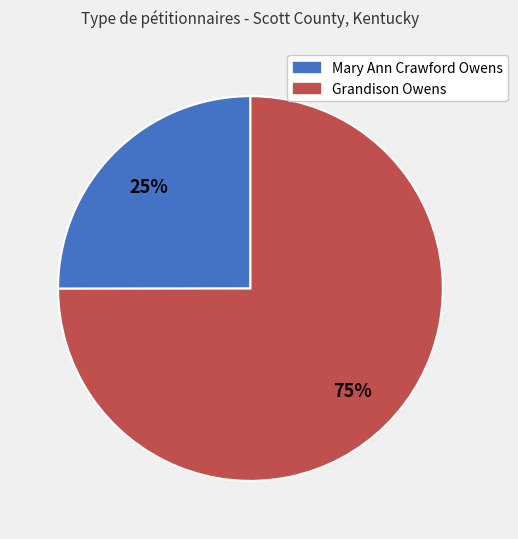

The Mary Ann Crawford Owens slice represents 25% of the pie. True or false?

True